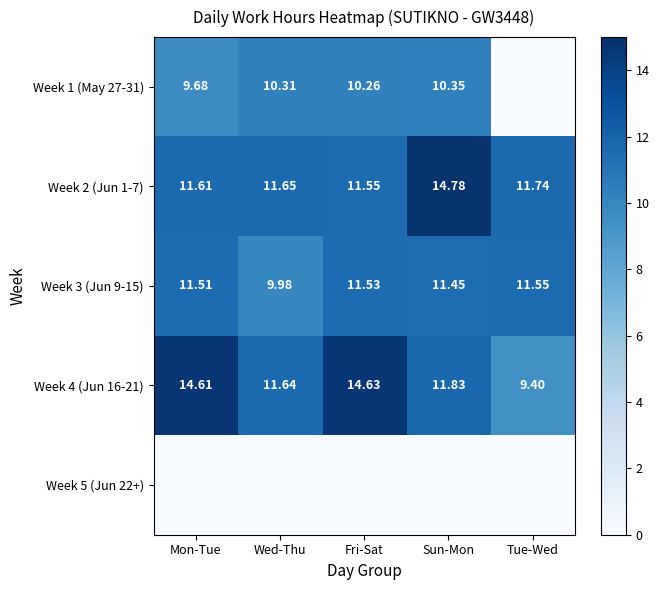

The Week 3 (Jun 9-15) series shows 2.7 at Mon-Tue. True or false?

False